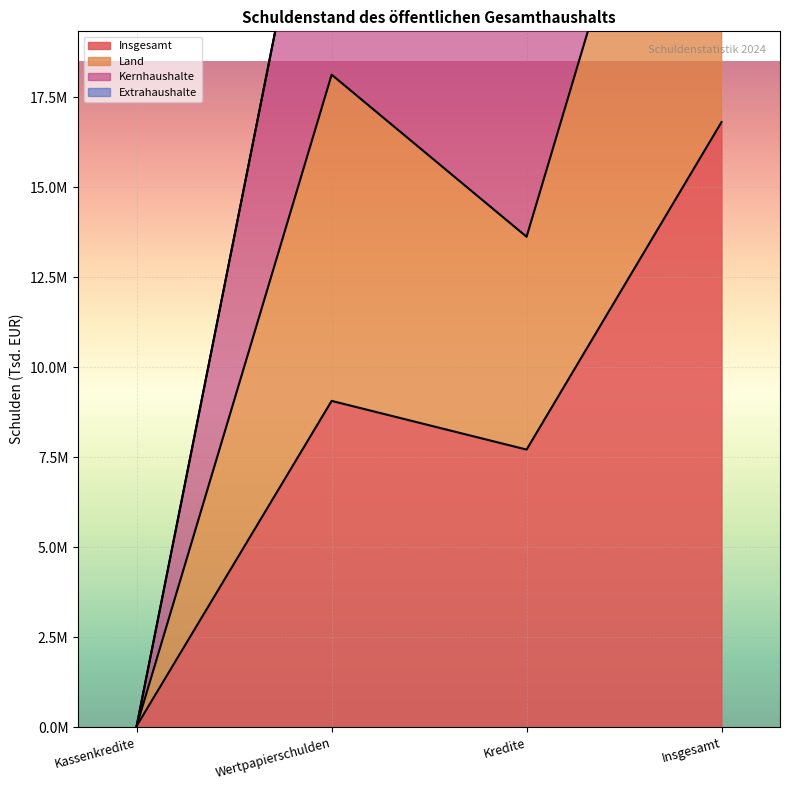

Between Wertpapierschulden and Kassenkredite, which is larger?

Wertpapierschulden